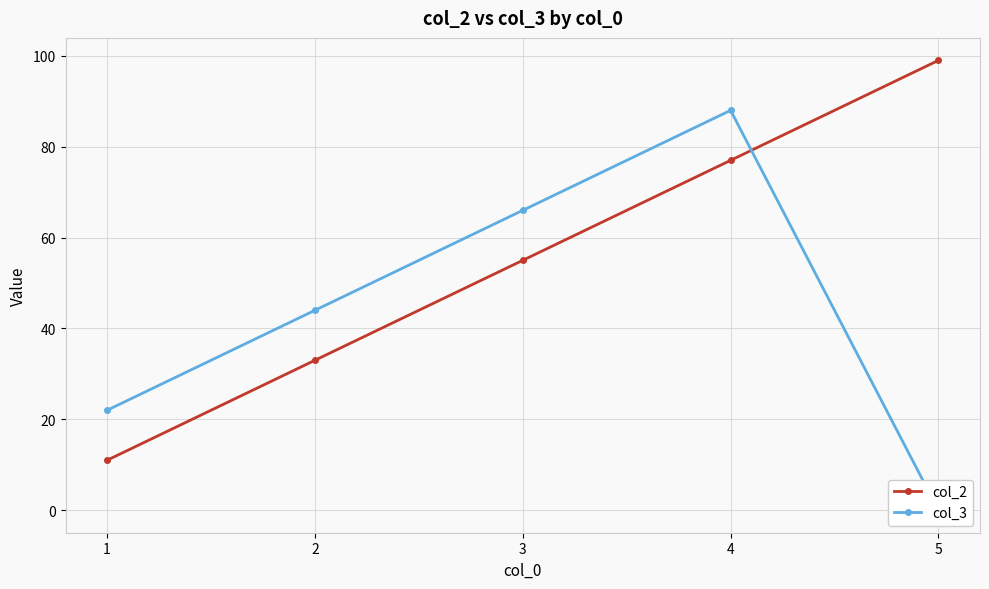

Reading left to right, extract all data points from this chart.

col_2: 1=11	2=33	3=55	4=77	5=99
col_3: 1=22	2=44	3=66	4=88	5=0